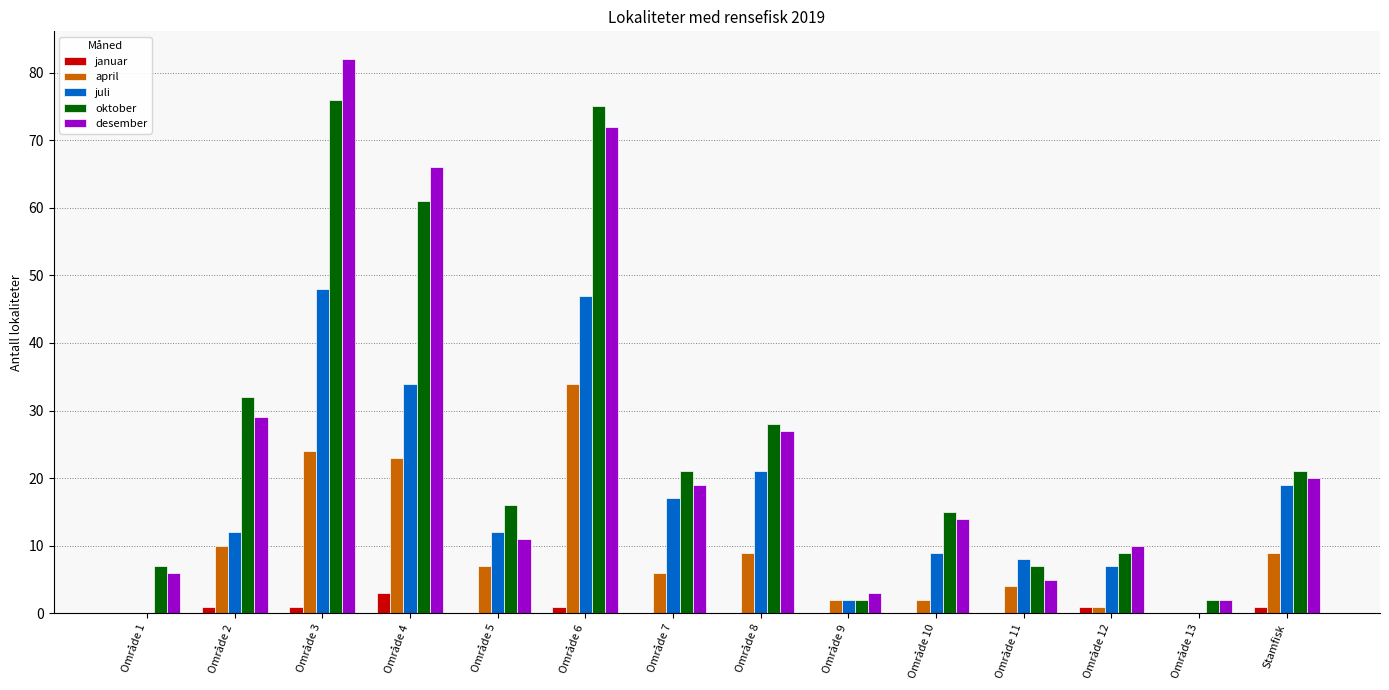

What is the sum of all oktober values?

372